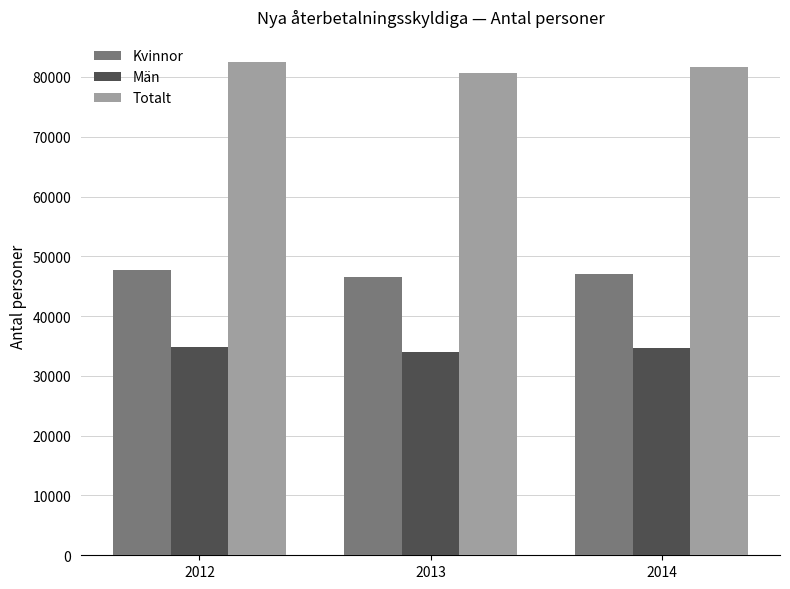

Which series has the largest total across all categories?

Totalt